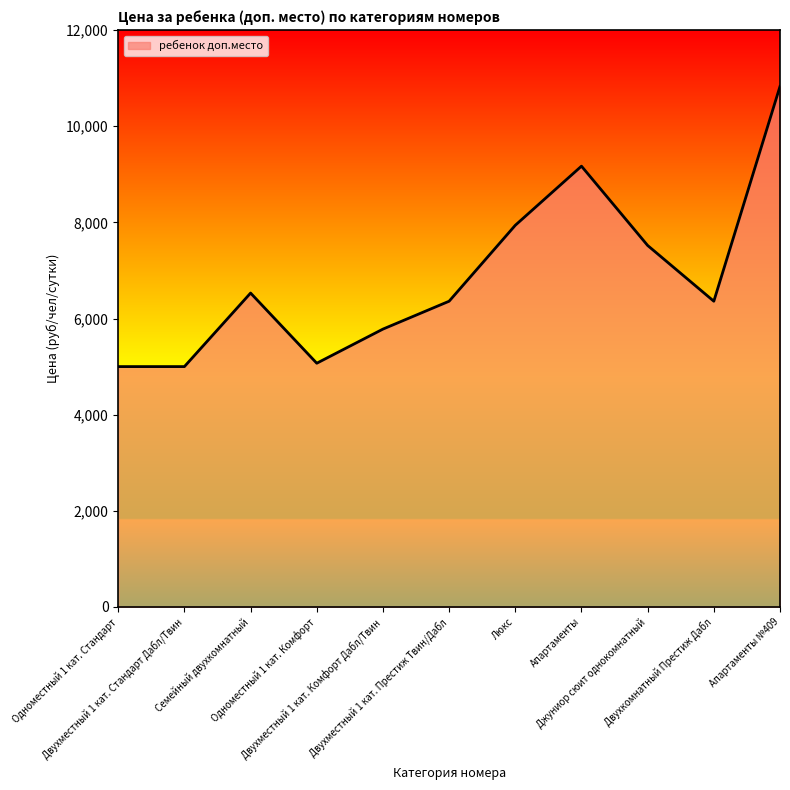

What is the ratio of the value at Семейный двухкомнатный to the value at Двухместный 1 кат. Престиж Твин/Дабл?

1.0